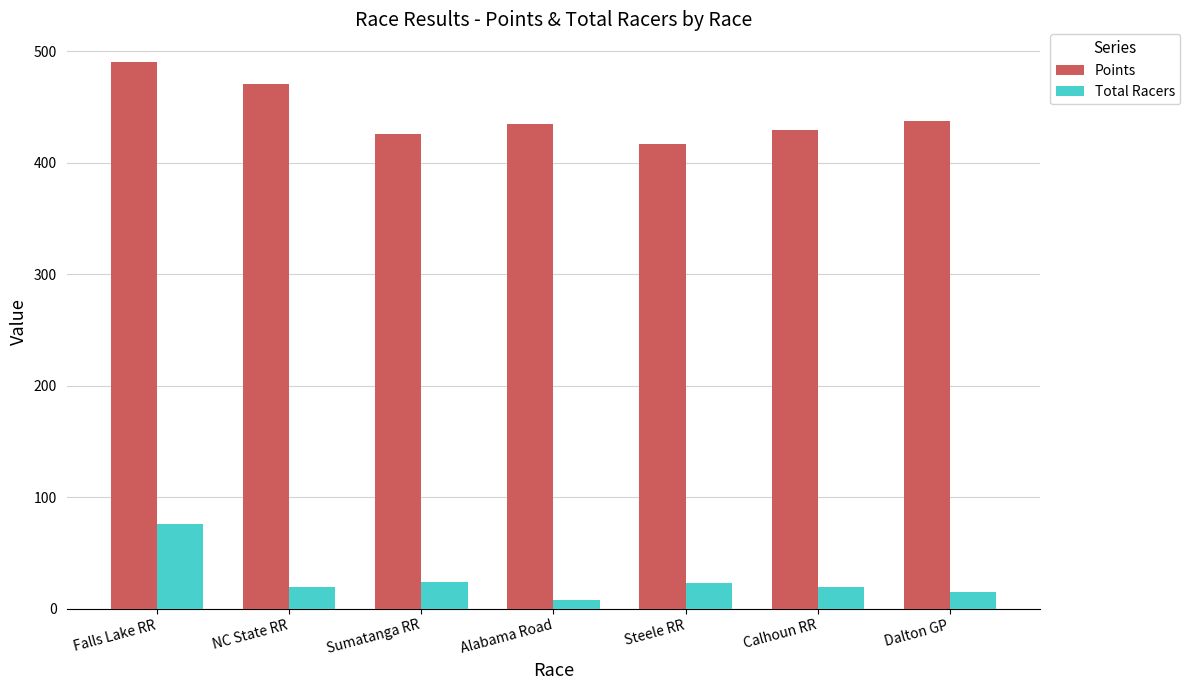

The value of Points at Alabama Road is 434.6. True or false?

True